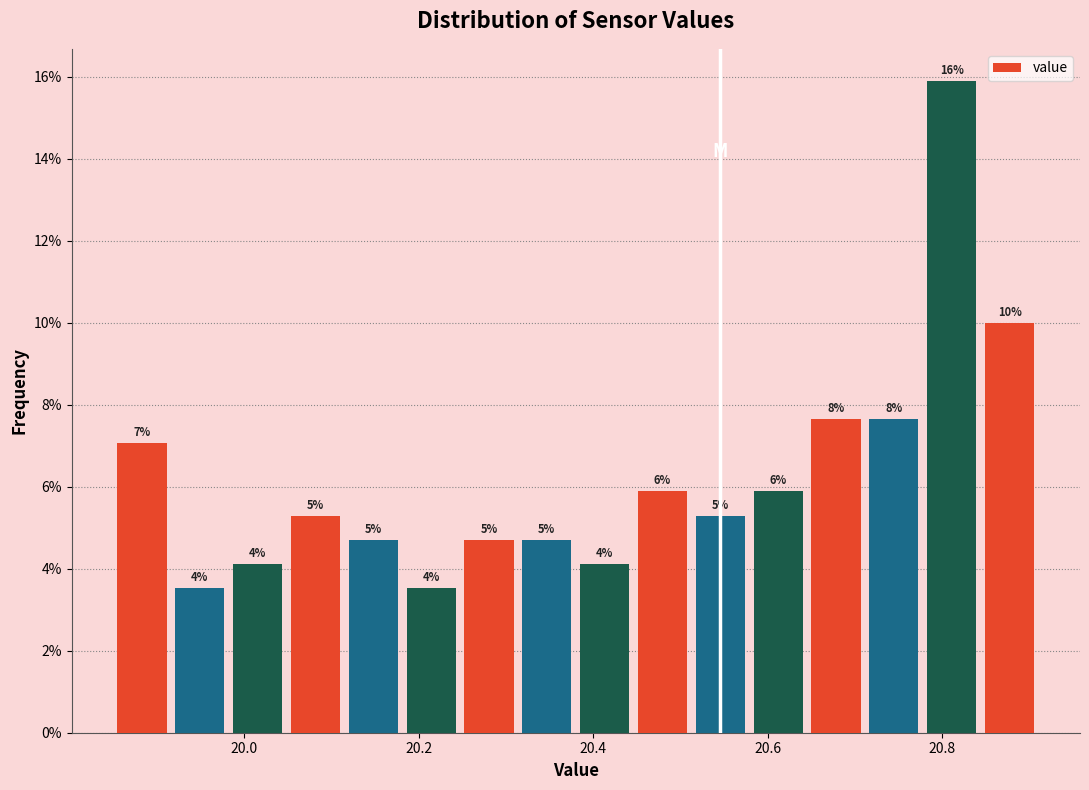

Around what value on the x-axis is the tallest bar? Give the approximate position of its centre, as read against the axis.

20.82